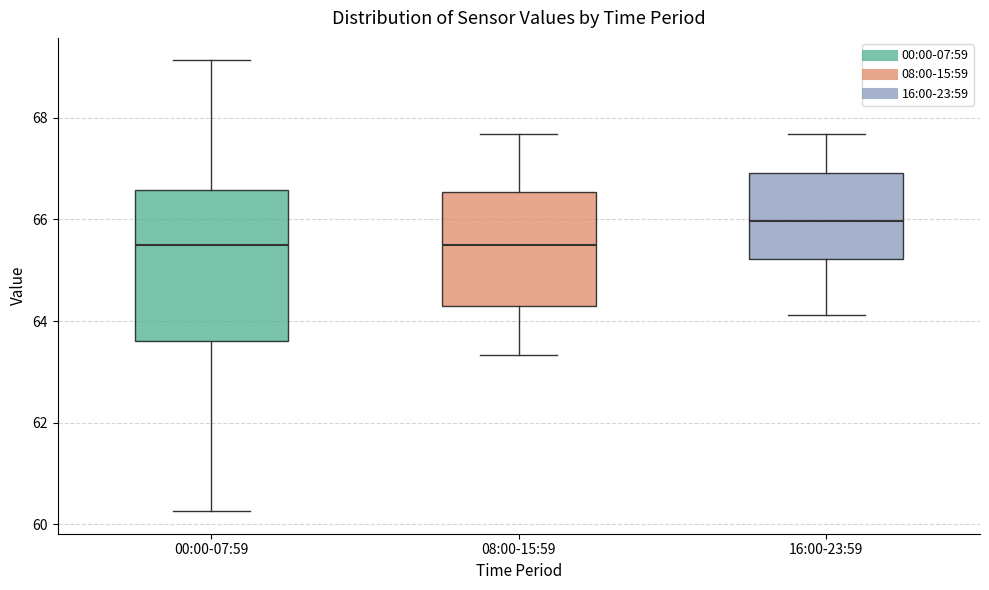

Comparing the boxes themselves (not the whiskers), which one is the tallest?

00:00-07:59